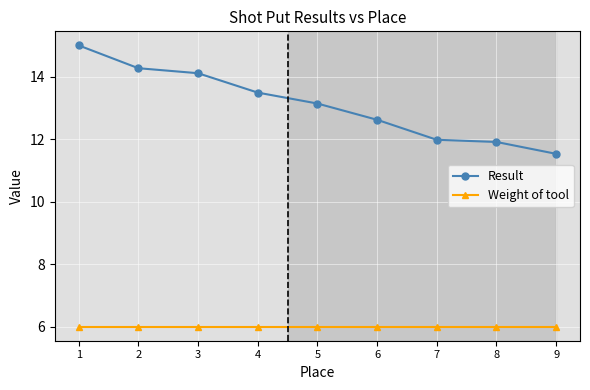

True or false: Weight of tool and Result cross at least once.

False